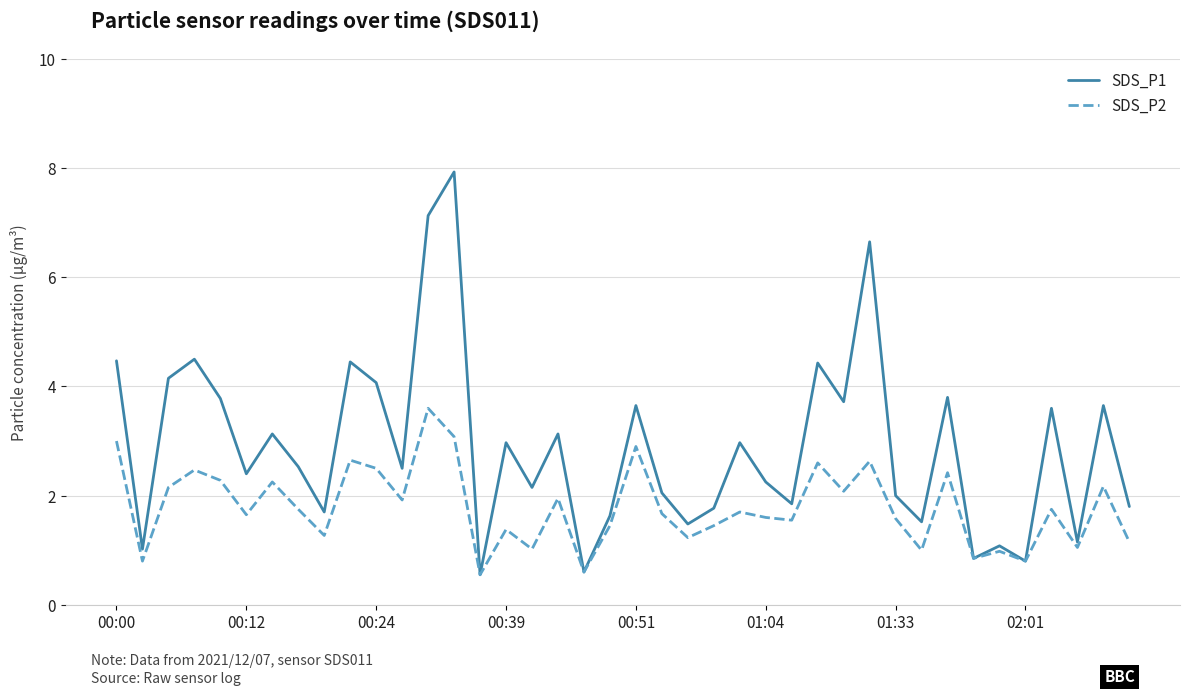

Rank the series by their maximum value, from highest to lowest.

SDS_P1, SDS_P2